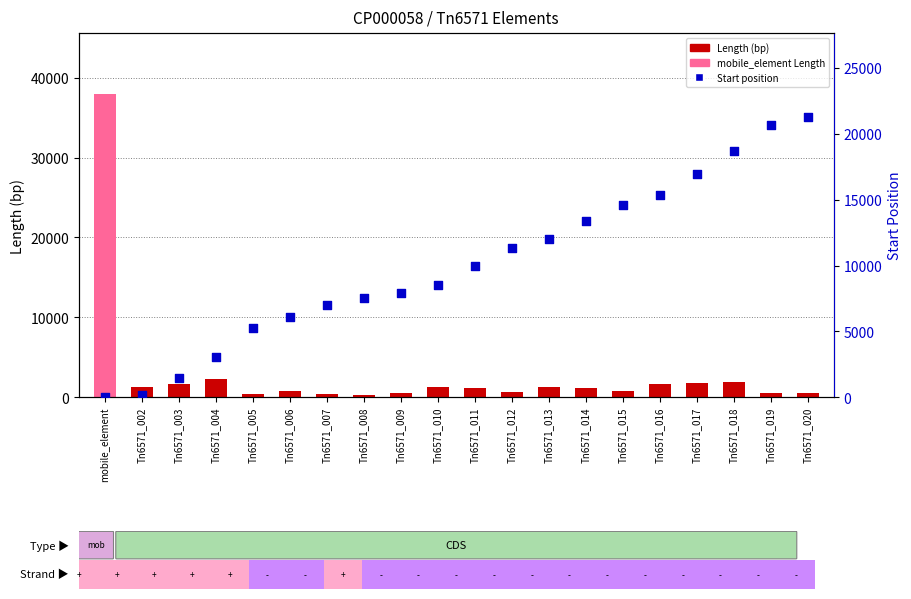

Which series contains the highest Y value?

Length (bp)